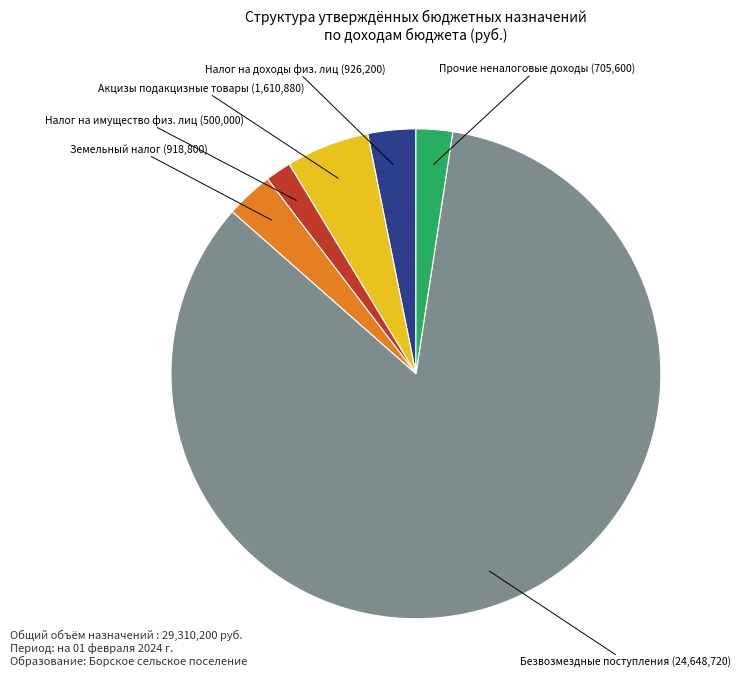

Is there a majority slice in this chart?

Yes